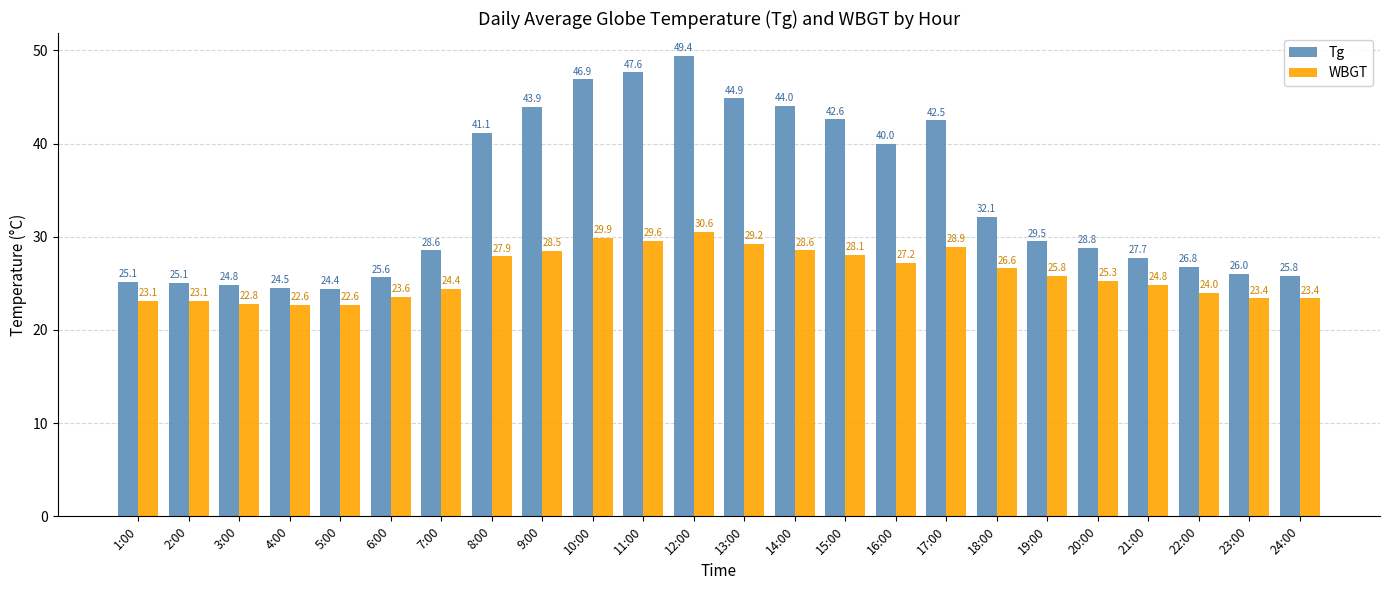

What is the maximum value for WBGT?

30.6